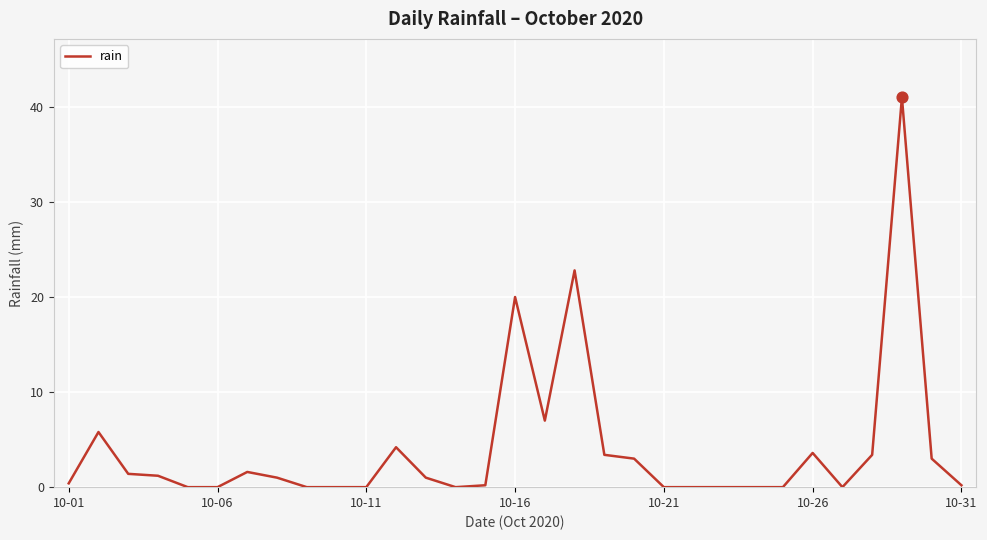

What is the difference between the maximum and minimum values?

41.0